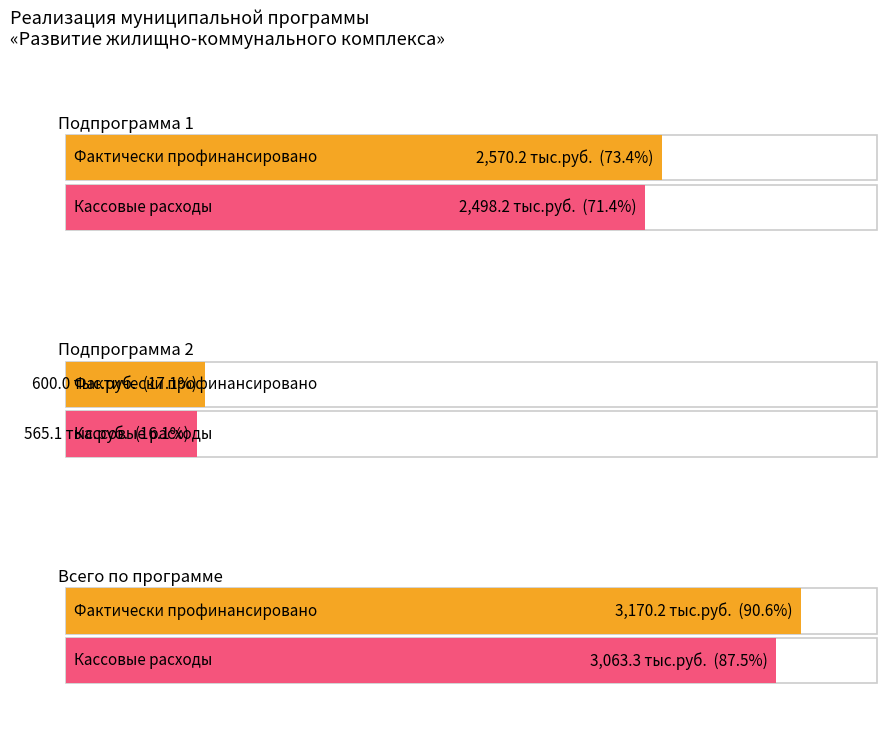

Which series has the widest spread of values?

Фактически профинансировано